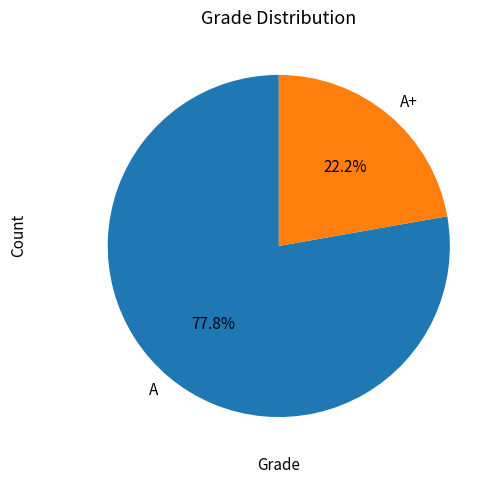

Combined, what portion of the pie is A+ and A?

100.0%